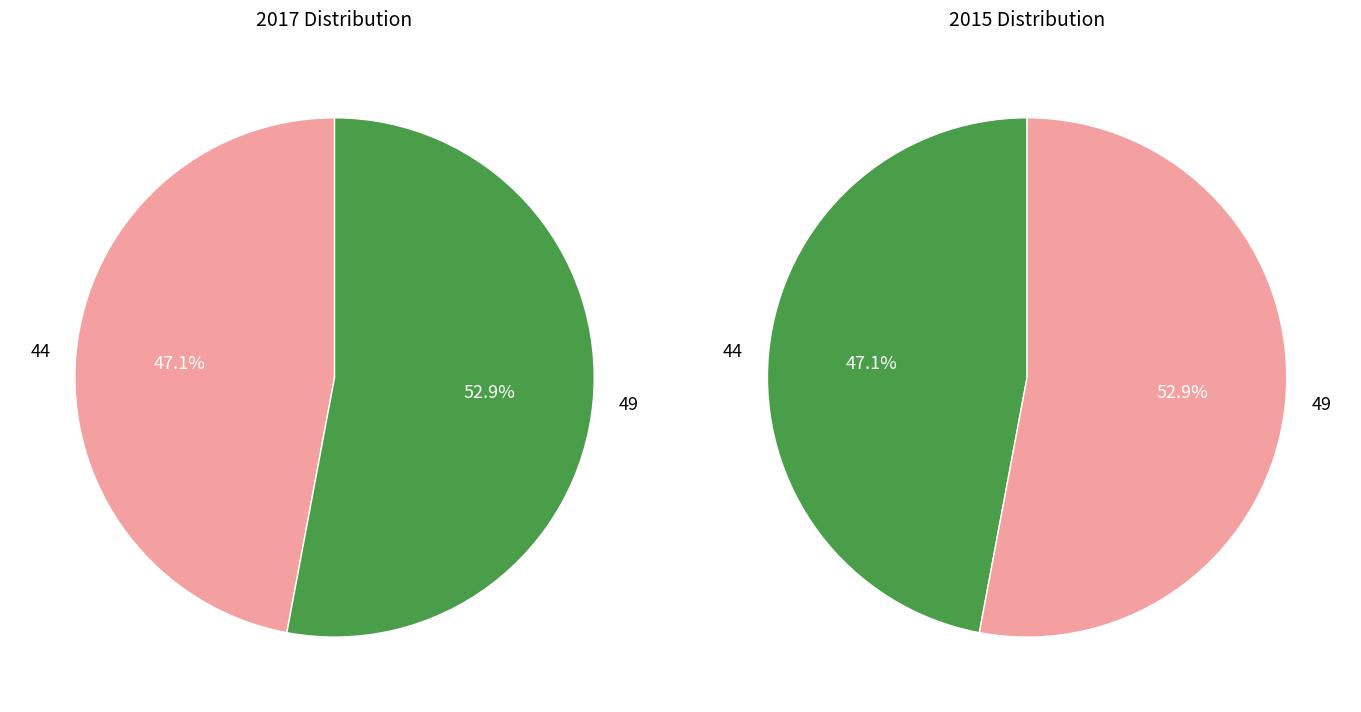

True or false: 49 accounts for 53% of the total.

True